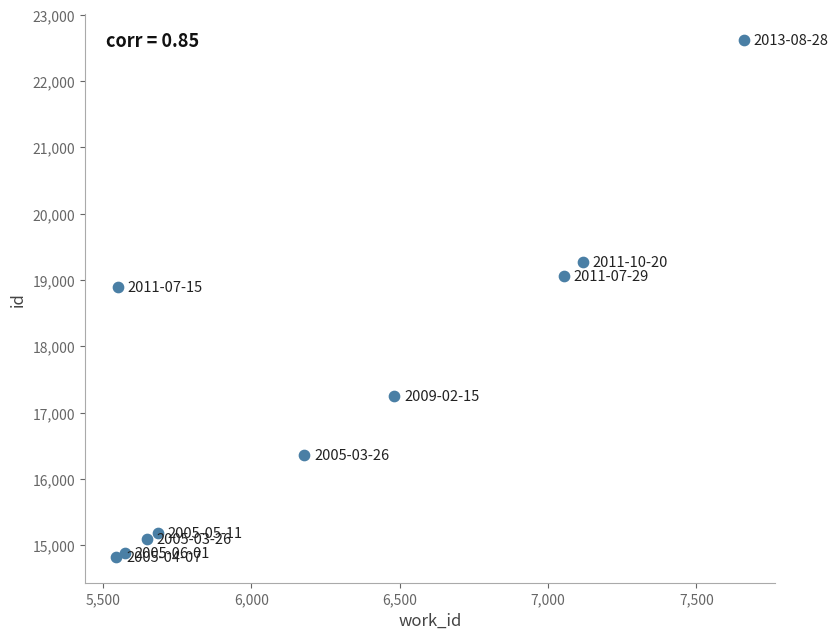

What is the range of X values (max minus min)?

2115